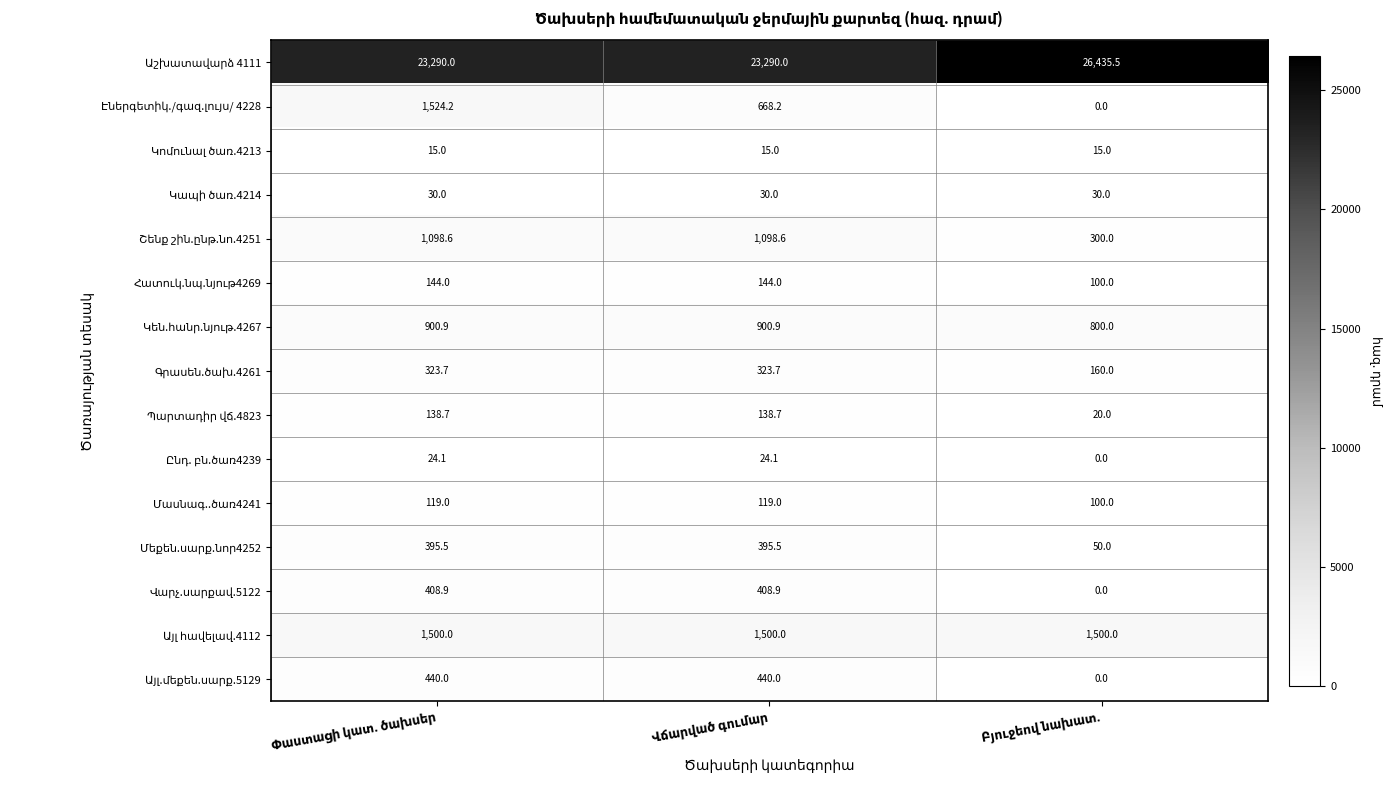

What is the greatest value displayed?

26435.5